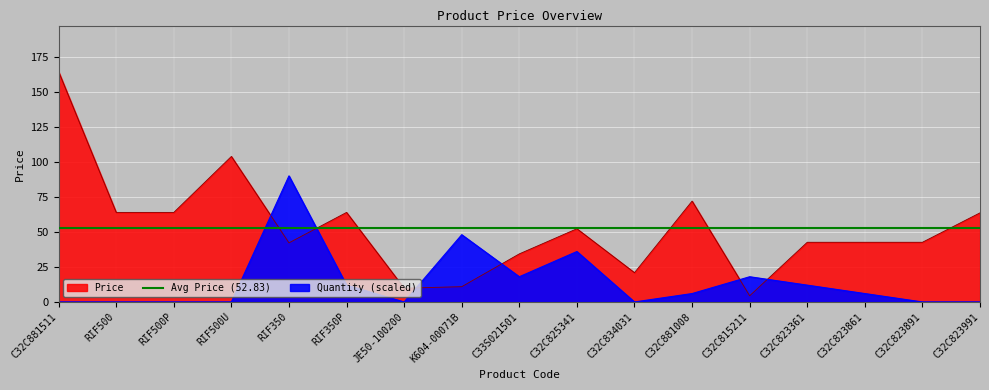

What position from the right is RIF500U?

14